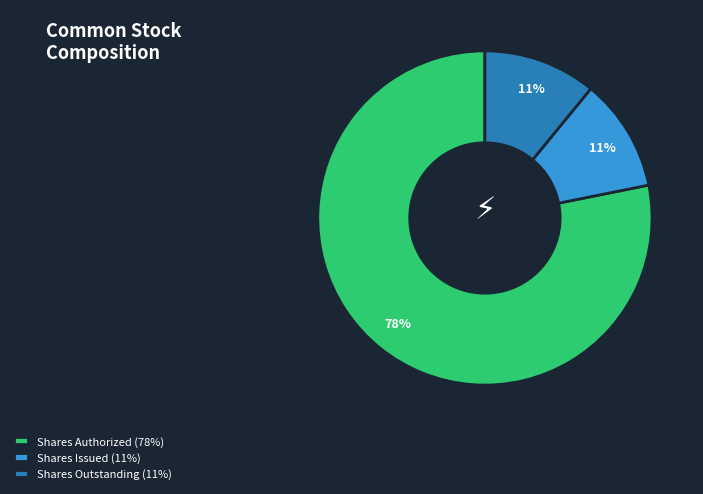

What percentage is the Shares Authorized (78%) slice, to the nearest percent?

78%